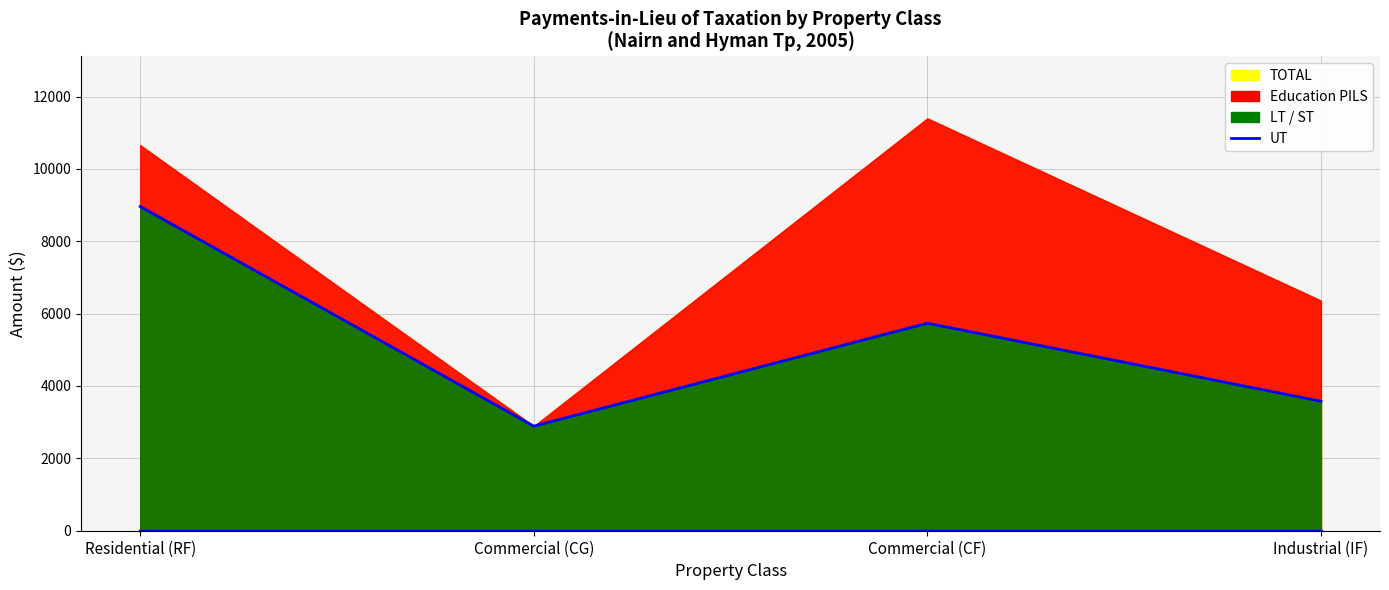

At which category is the sum across all series the highest?

Commercial (CF)